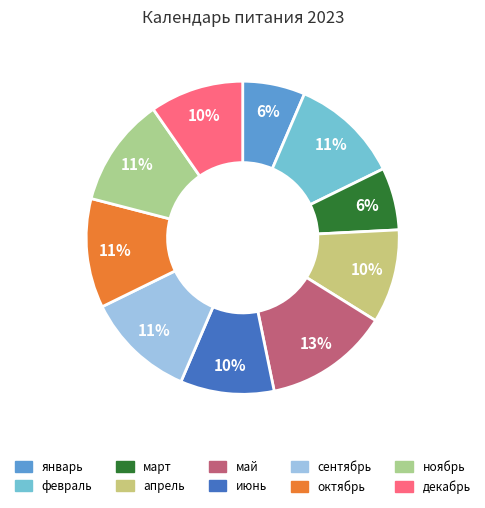

What percentage is the апрель slice, to the nearest percent?

10%